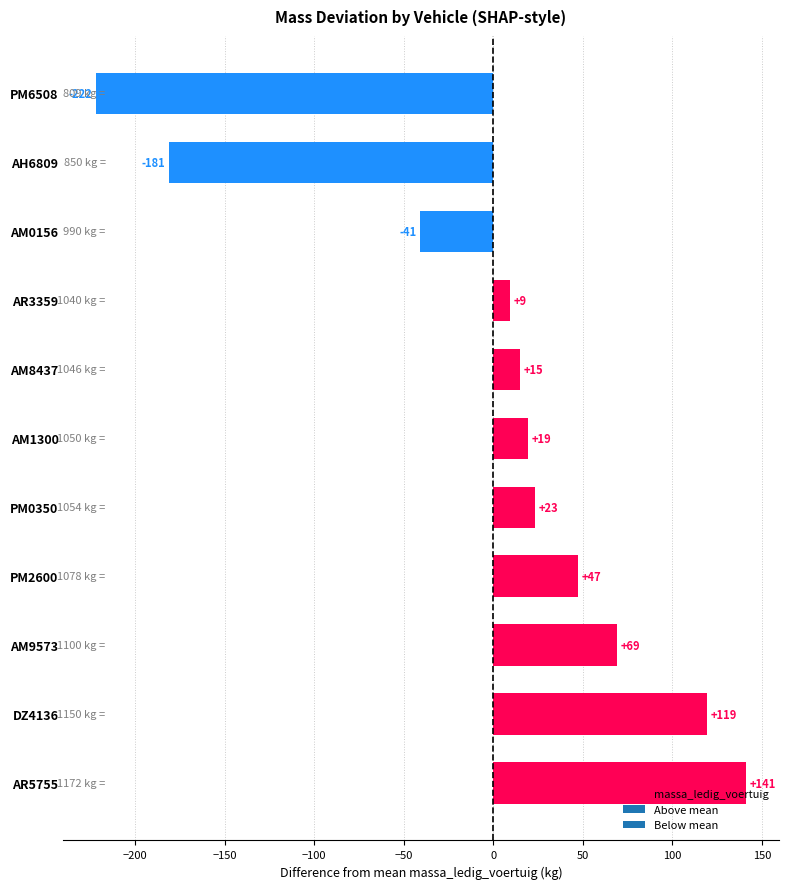

What is the maximum value shown in the chart?

141.2